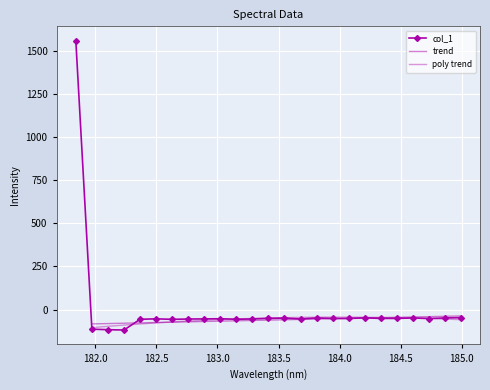

How many interior local valleys (lower than both neighbors) does the data have?

7